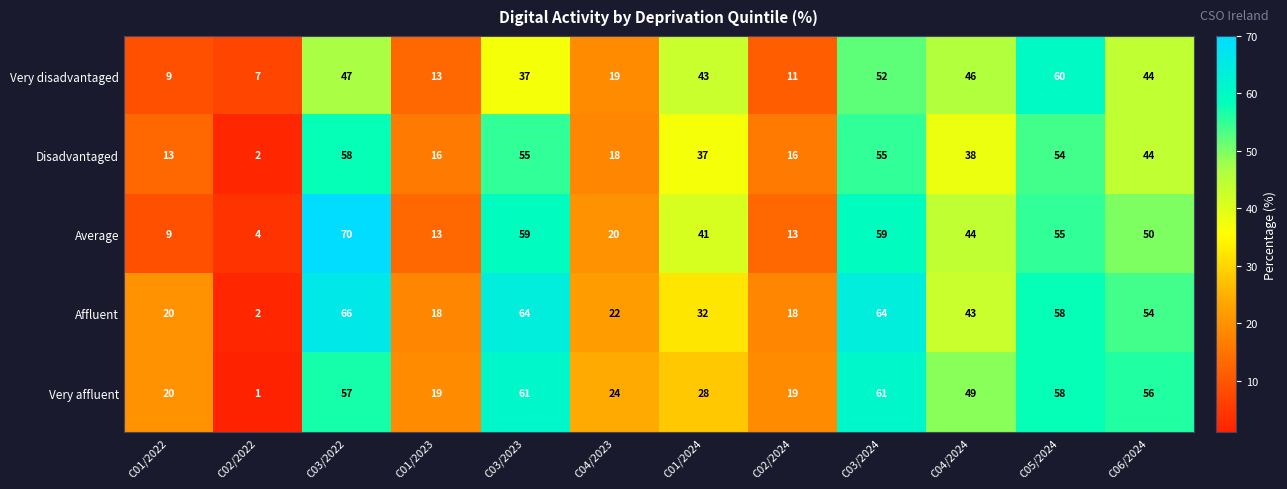

How many distinct data groups are displayed?

5